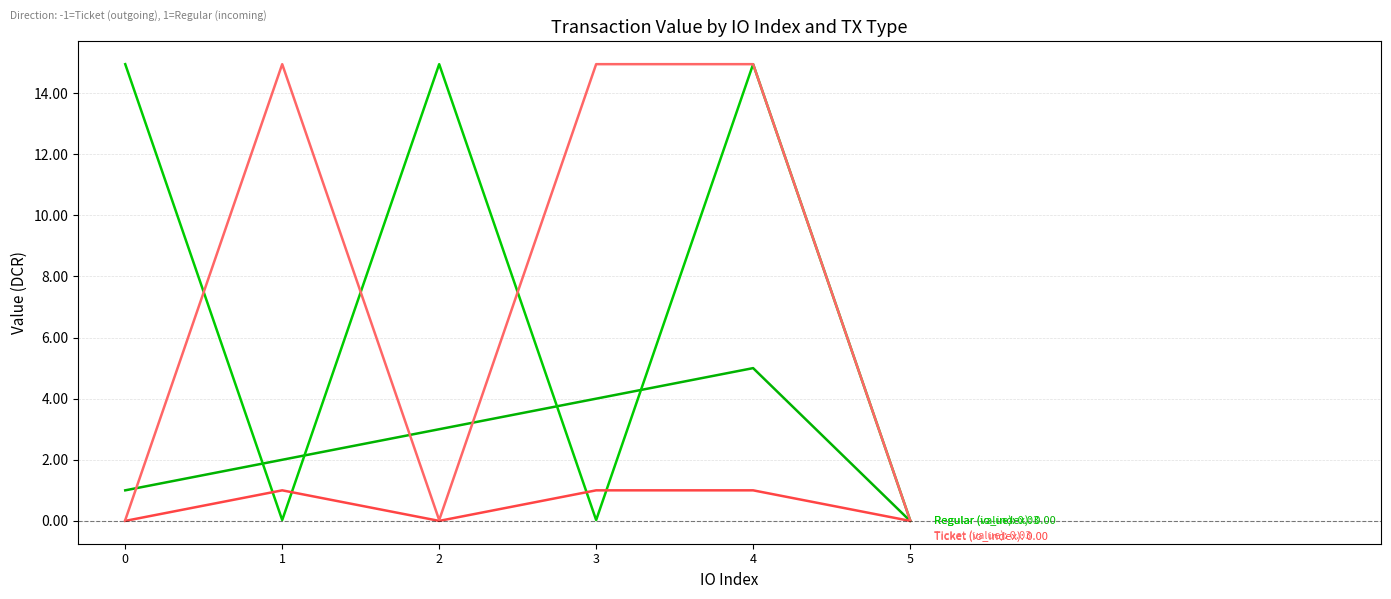

The value of Ticket (io_index) at 0 is 0.0. True or false?

True